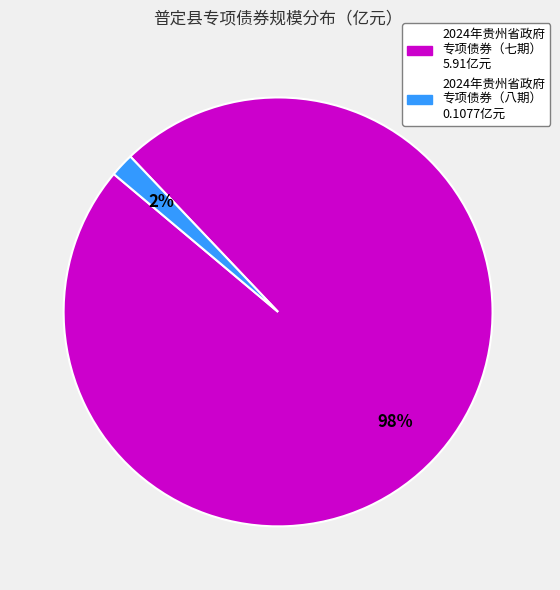

To the nearest percent, what is the average slice percentage?

50%